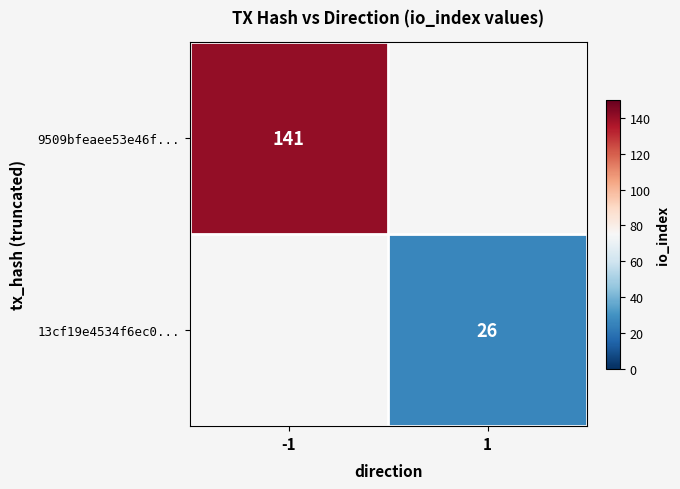

The 9509bfeaee53e46f... series shows 191.9 at -1. True or false?

False